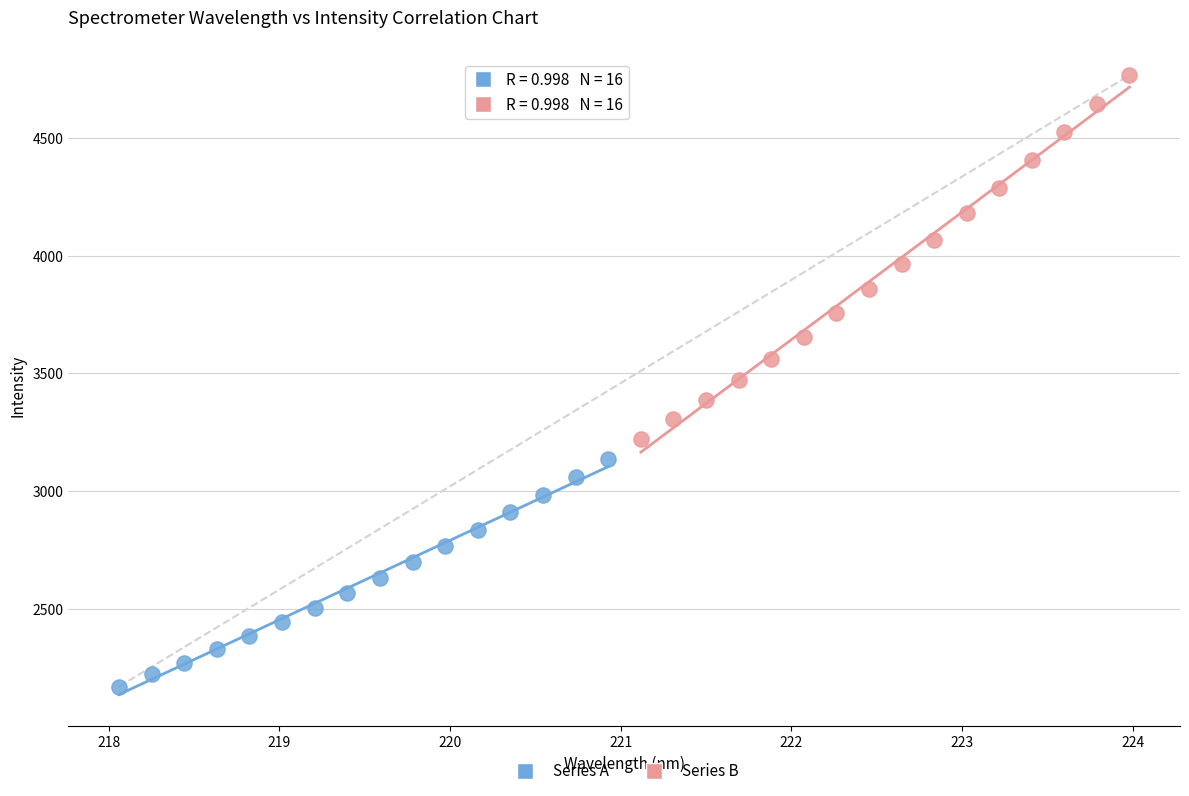

Which series contains the lowest Y value?

Series A